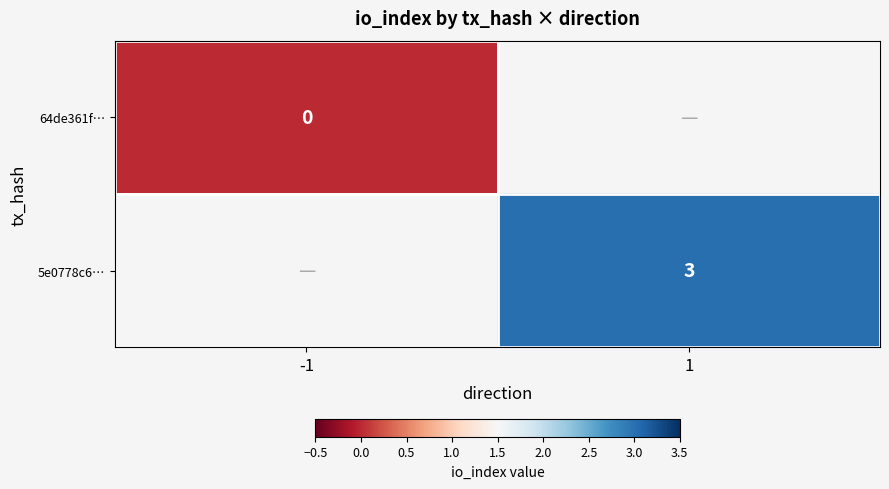

At 1, list the series in order from smallest to largest.

64de361f…, 5e0778c6…